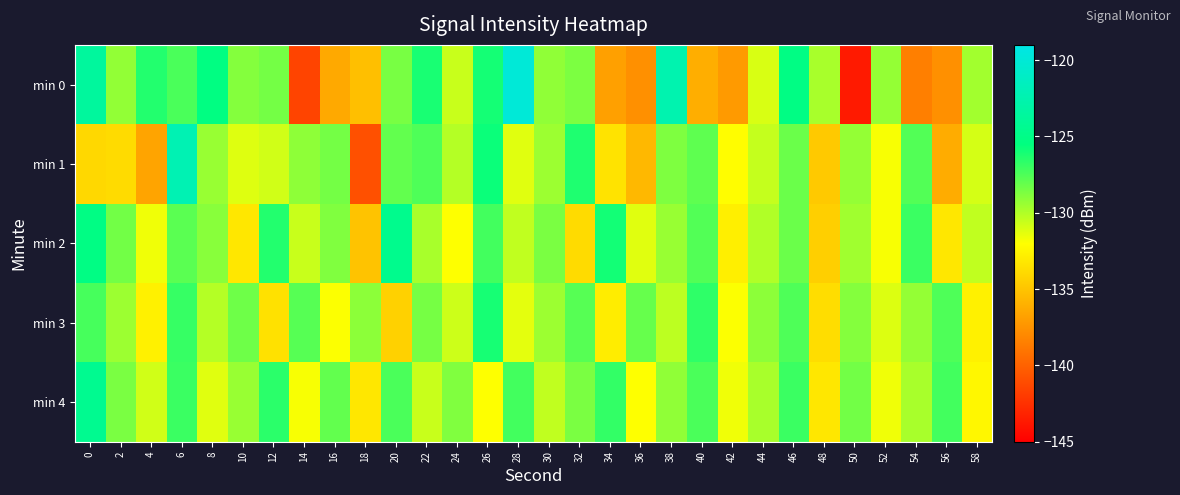

List the series in order of their peak value, lowest first.

min 3, min 2, min 4, min 1, min 0